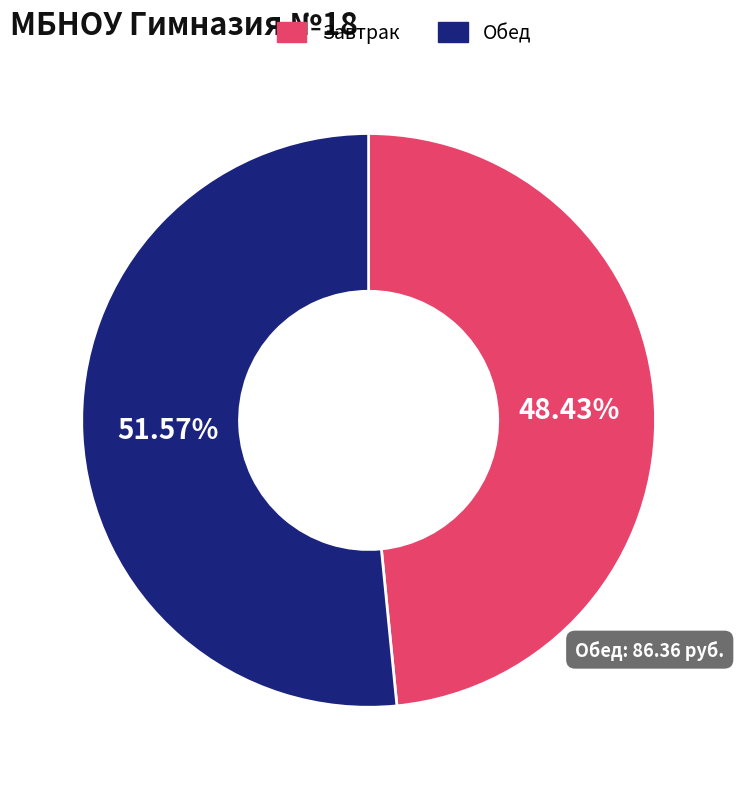

Is there a majority slice in this chart?

Yes